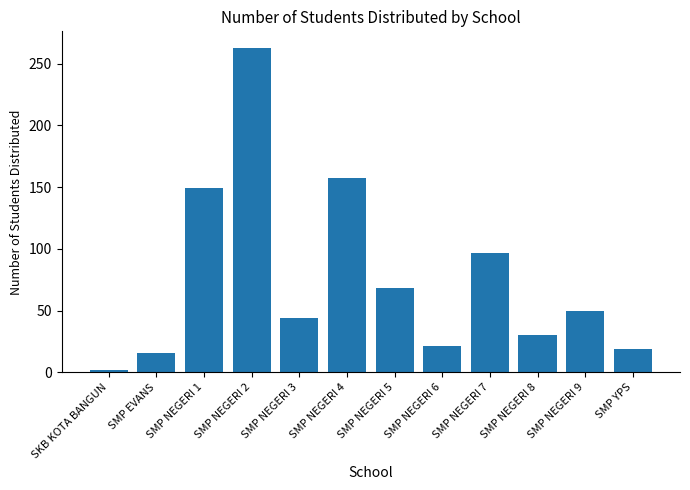

What is the change in value from SMP EVANS to SMP NEGERI 5?

+52